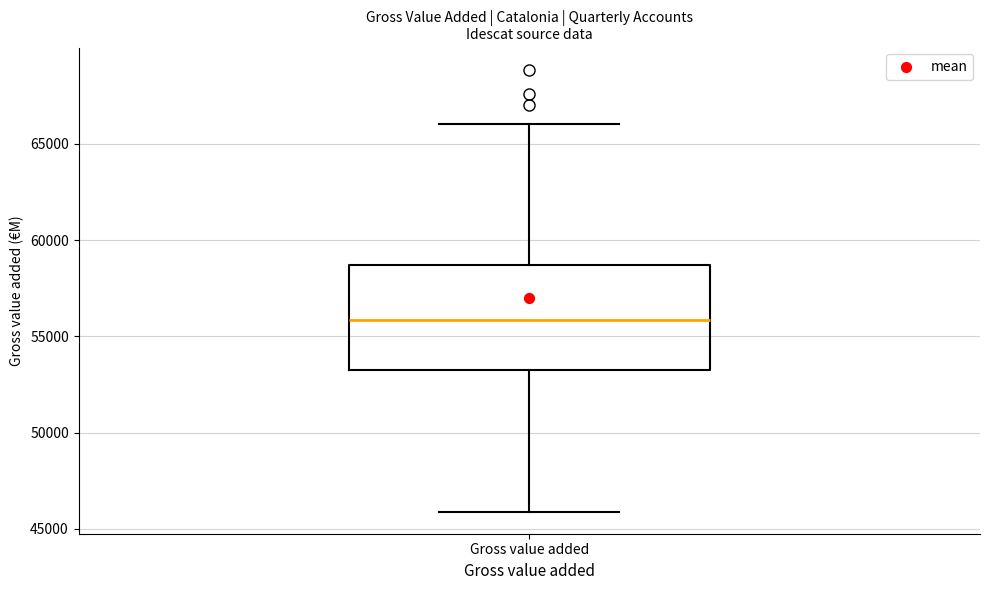

Read this box plot against the y-axis: the position of the median line, the range covered by the box, and the ends of both whiskers. The values are not printed on the chart, so give them approximately, as read against the axis.

median 56000, box 53500 to 58500, whiskers 46000 to 66000